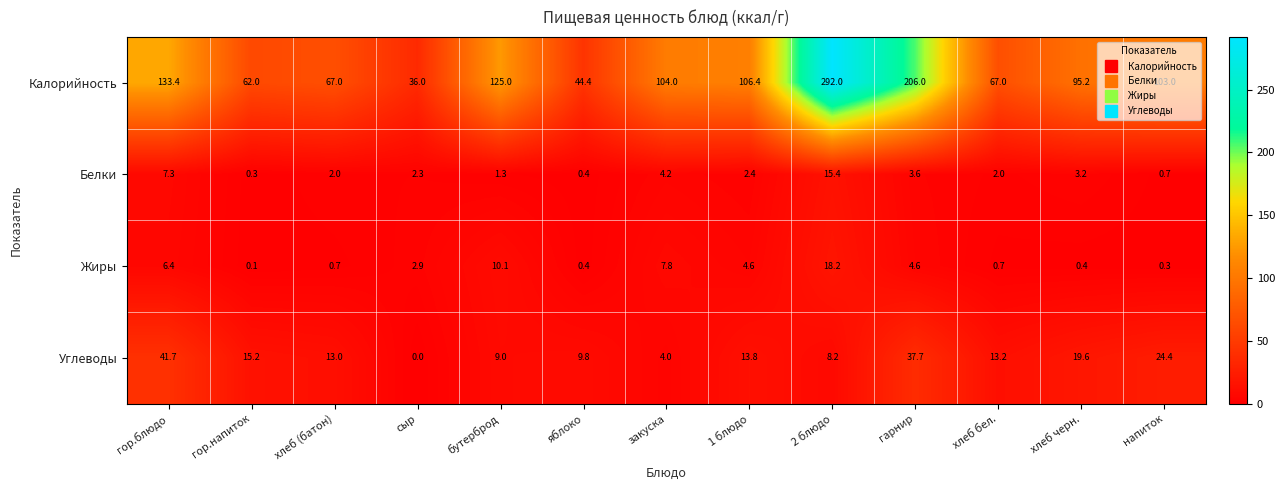

At which label does Калорийность reach its peak?

2 блюдо